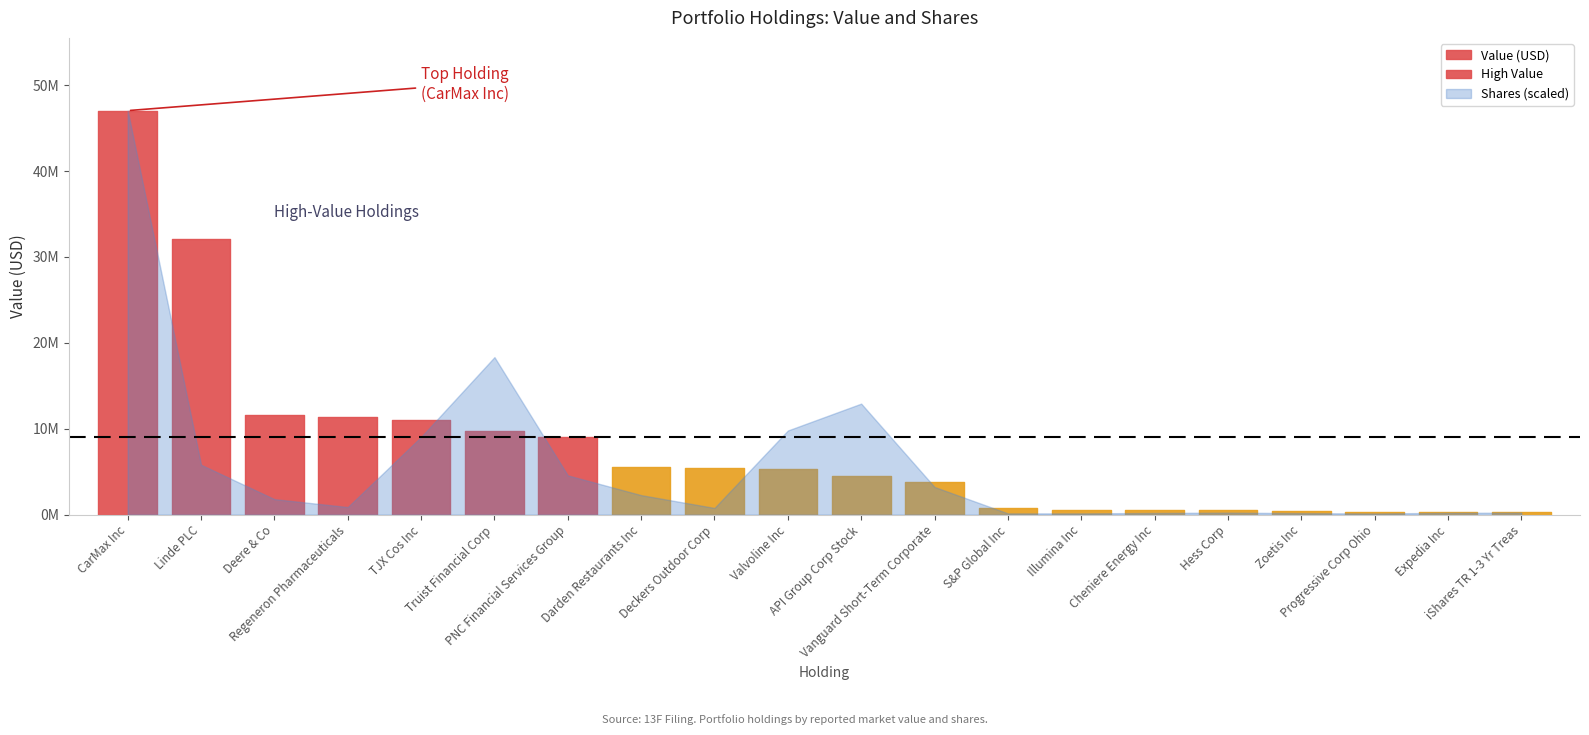

Does the chart display data point markers on the line(s)?

No